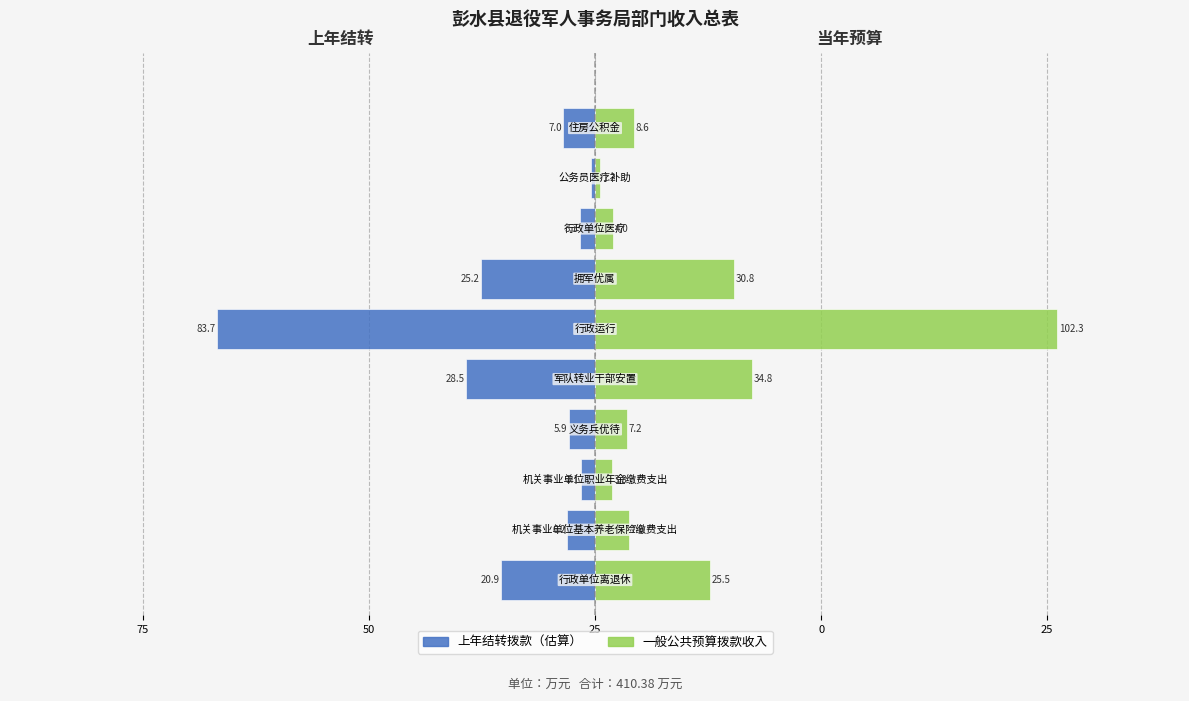

How many bars are there in total?

20